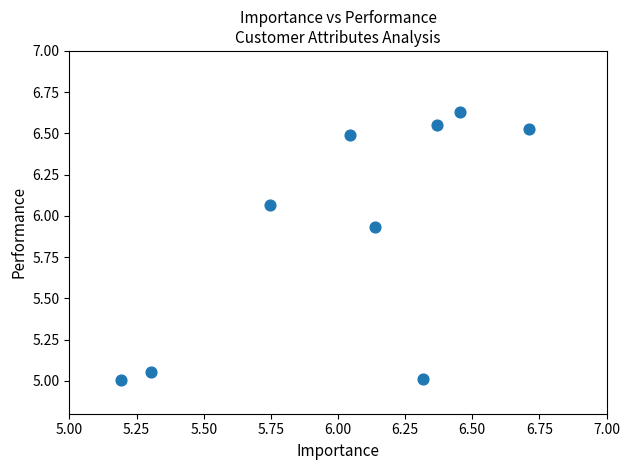

What is the range of X values (max minus min)?

1.5